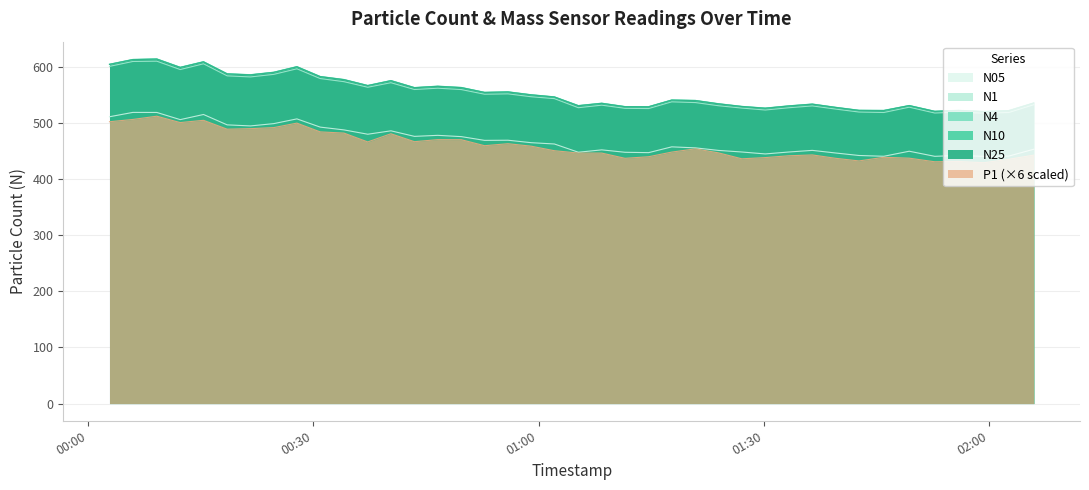

Where is the first local minimum for N10?

2023-02-11T00:12:18